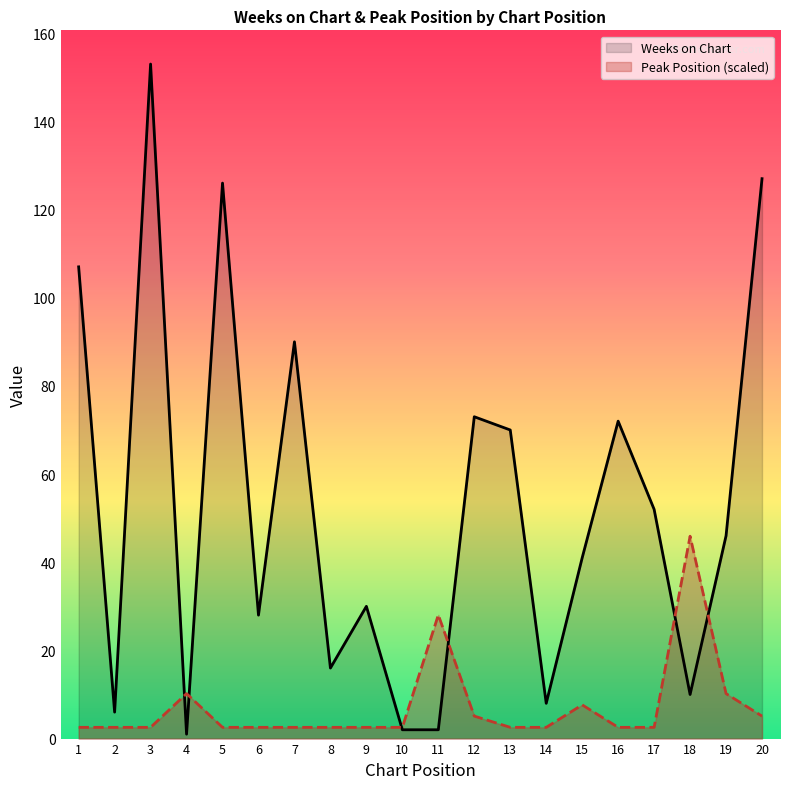

What is the difference between the highest and lowest values at 12?

67.9